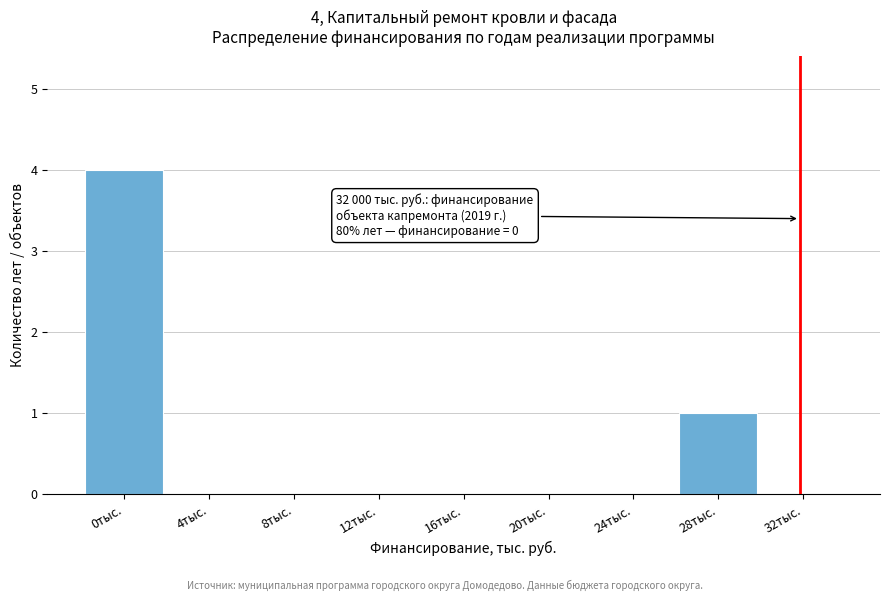

Reading right to left, list all the values displayed in this chart.

32тыс.=0	28тыс.=1	24тыс.=0	20тыс.=0	16тыс.=0	12тыс.=0	8тыс.=0	4тыс.=0	0тыс.=4